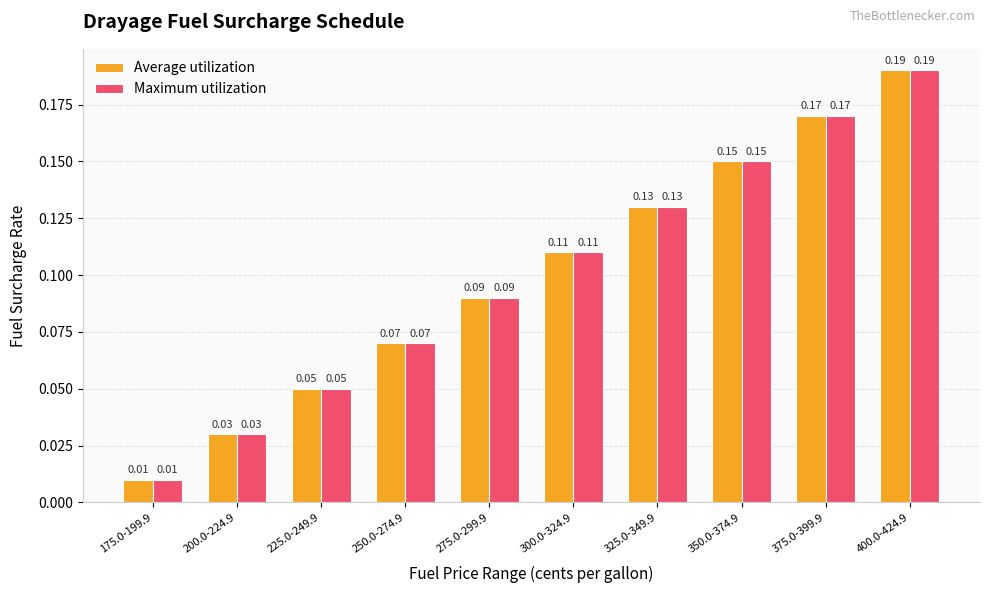

Where is Average utilization nearest to the value 0?

175.0-199.9